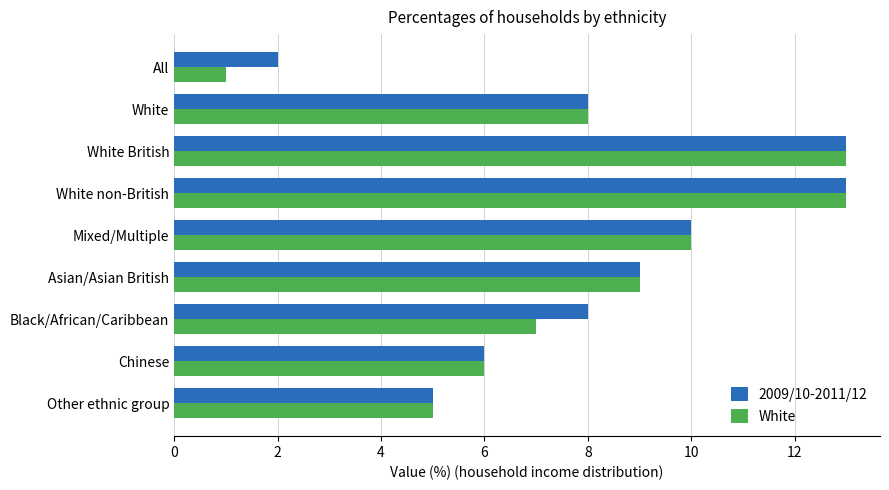

What is the average value of the White series?

8